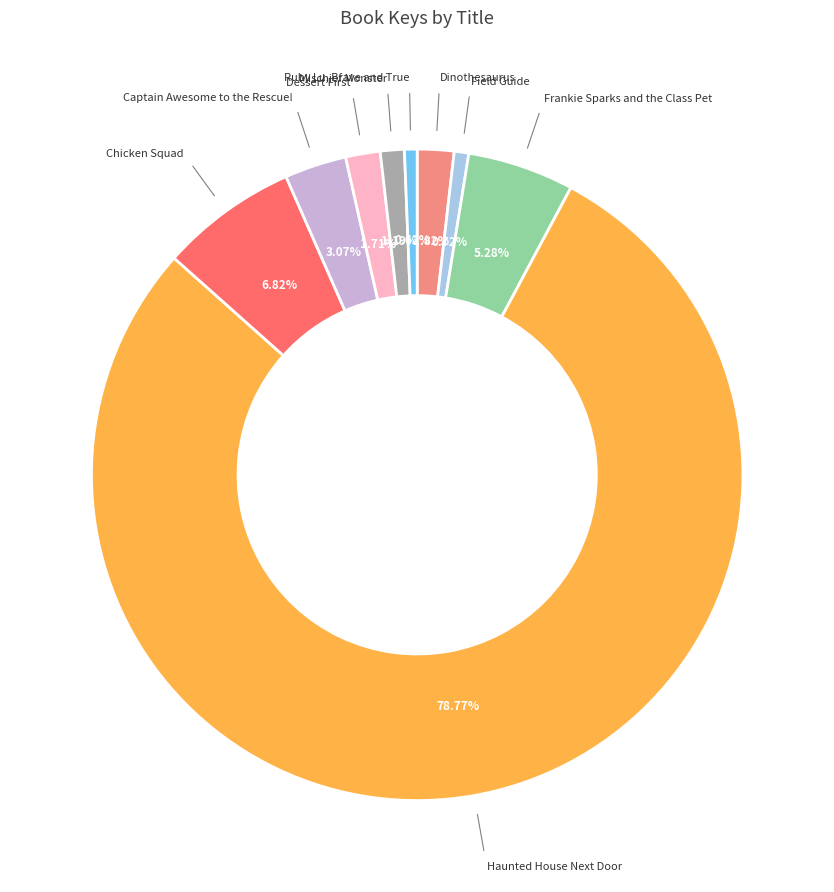

Does any single category account for the majority?

Yes